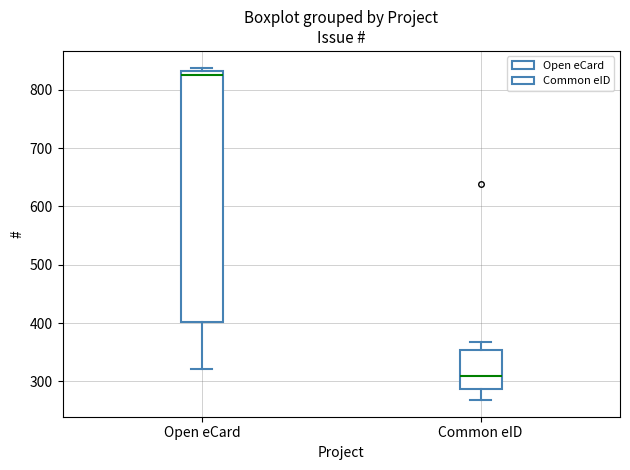

Reading left to right, transcribe this box plot: for each box, give where its median line is, the range the box spans, and where its two whiskers end, as read against the y-axis. The values are not printed on the chart, so give them approximately, as read against the axis.

Open eCard: median 830 (just below the box's upper edge), box 400 to 830, whiskers 320 to 840
Common eID: median 310, box 290 to 350, whiskers 270 to 370